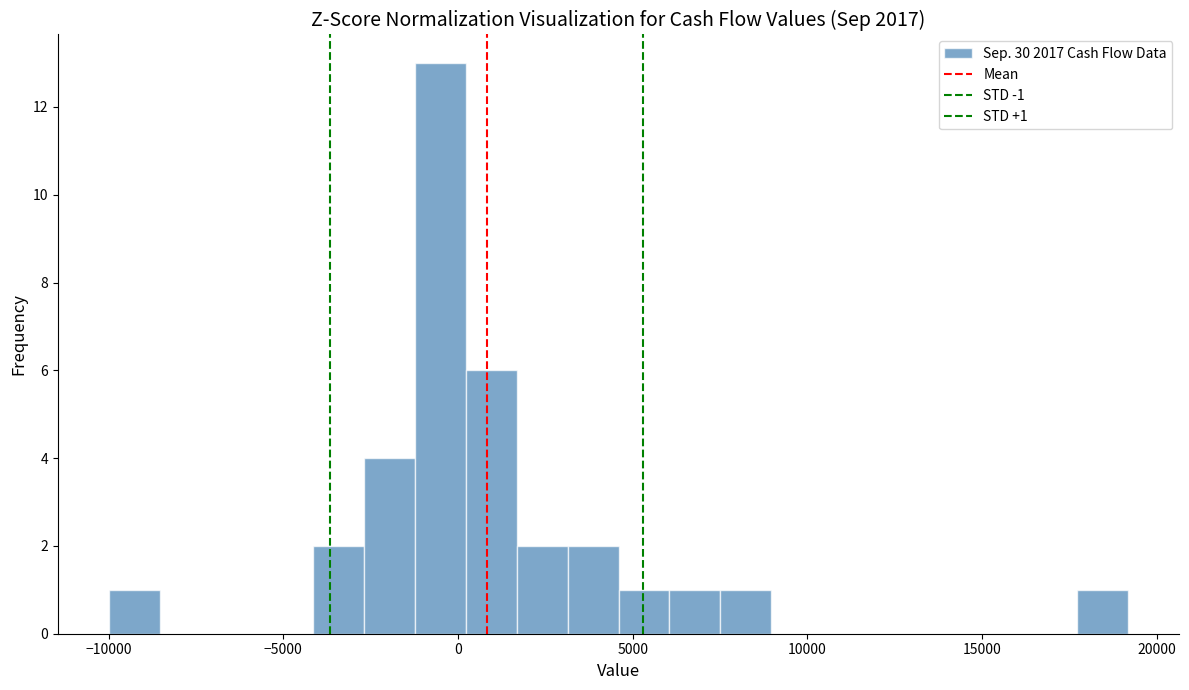

Around what value on the x-axis is the tallest bar? Give the approximate position of its centre, as read against the axis.

-500